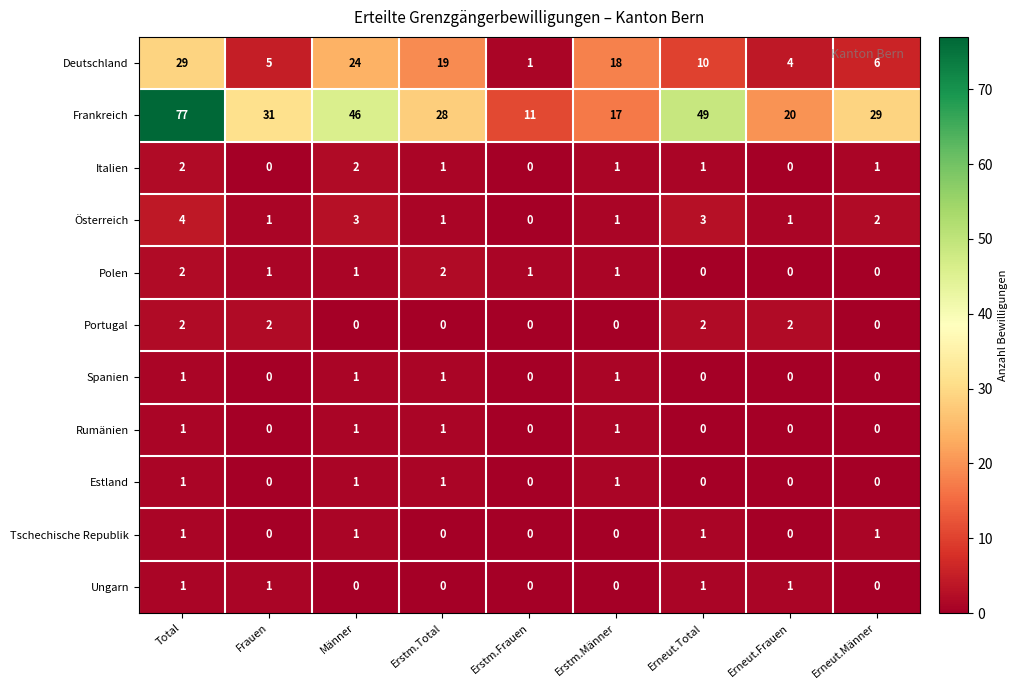

What is the sum of all Portugal values?

8